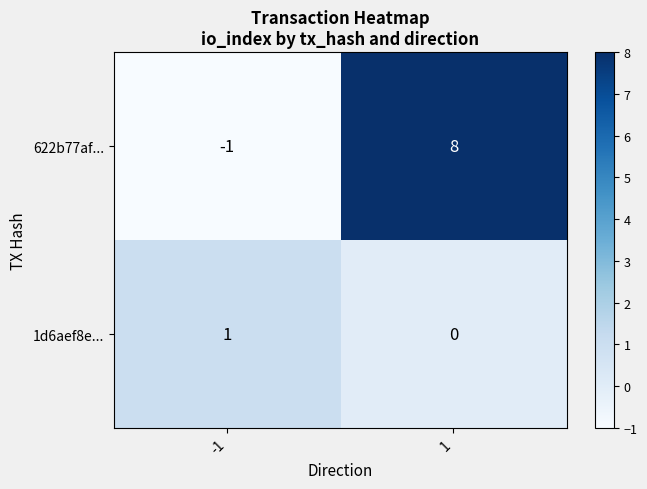

Is the value of 1d6aef8e... at -1 greater than the value of 622b77af... at 1?

No